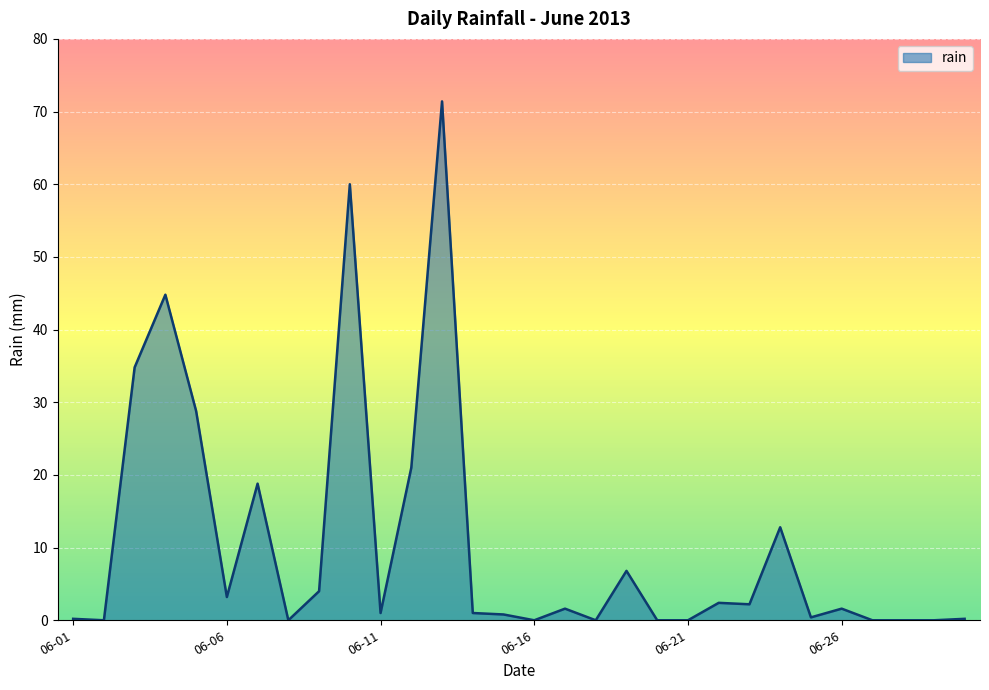

What is the difference between the maximum and minimum values?

71.4